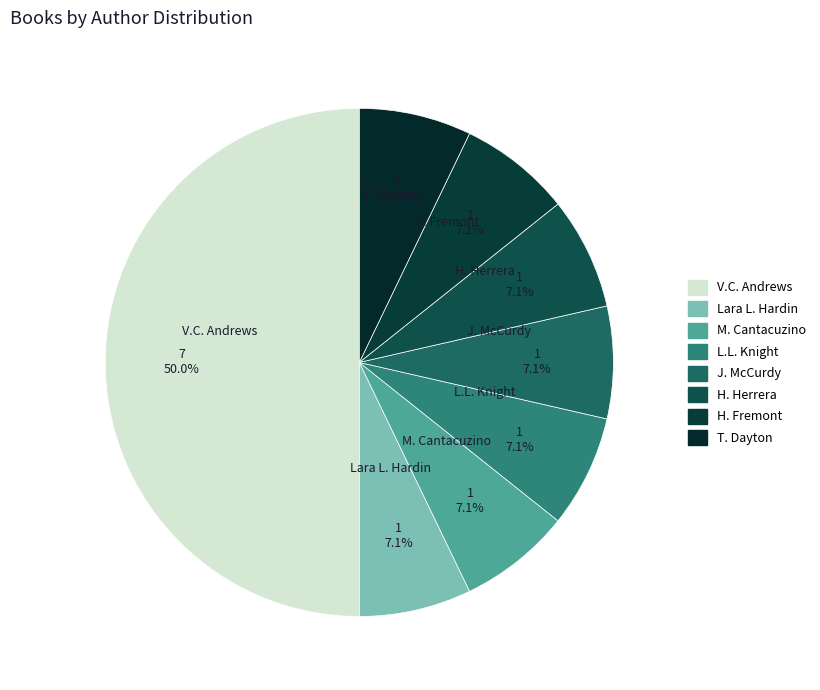

Which slice is the largest?

V.C. Andrews